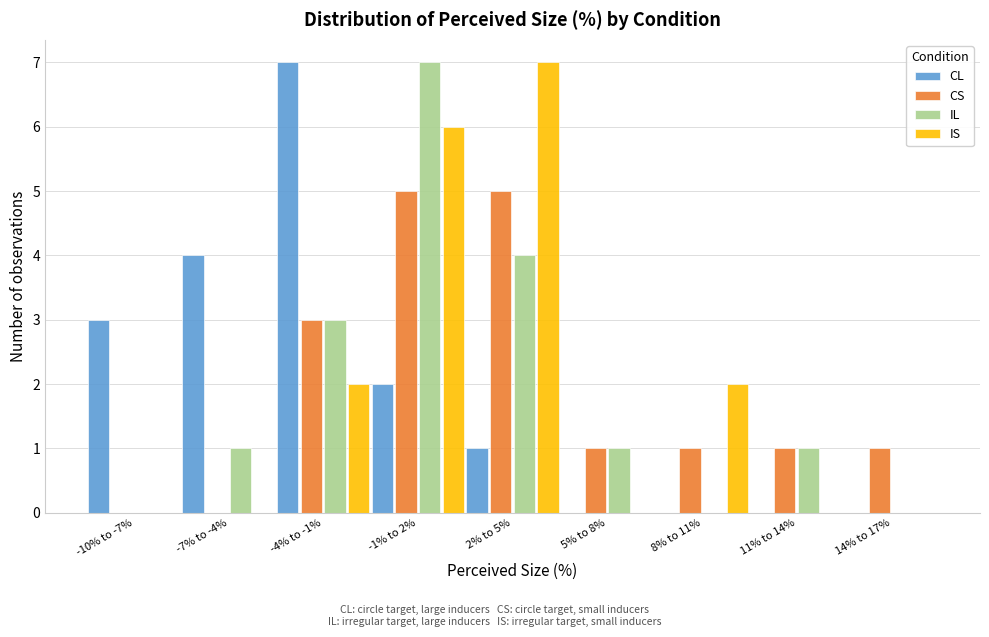

What is the sum of all IL values?

17